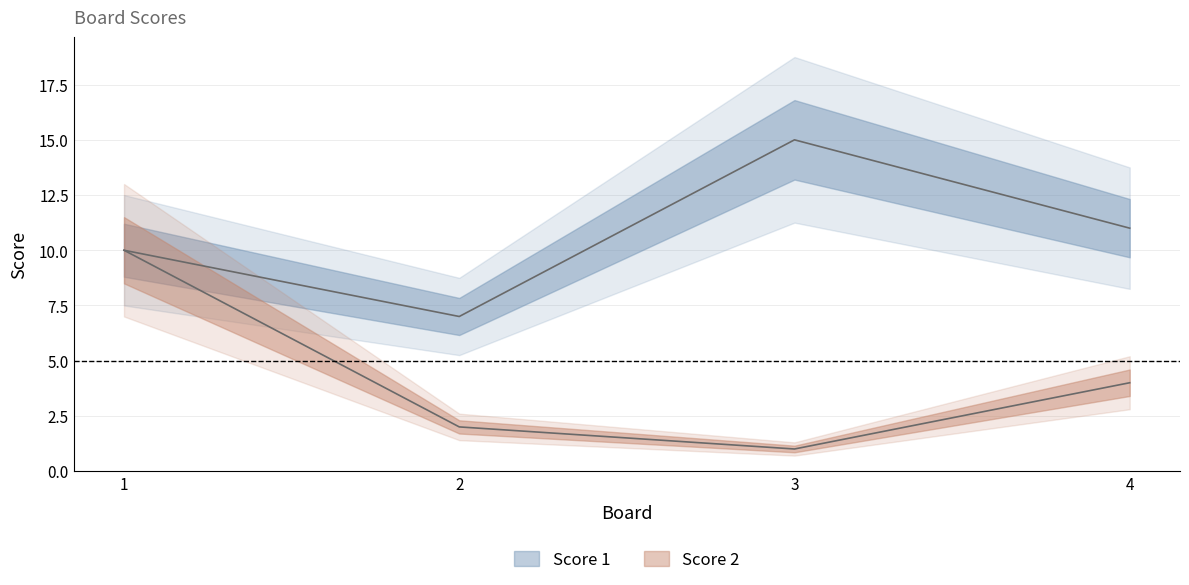

How many Score 2 values are between 2 and 10?

3